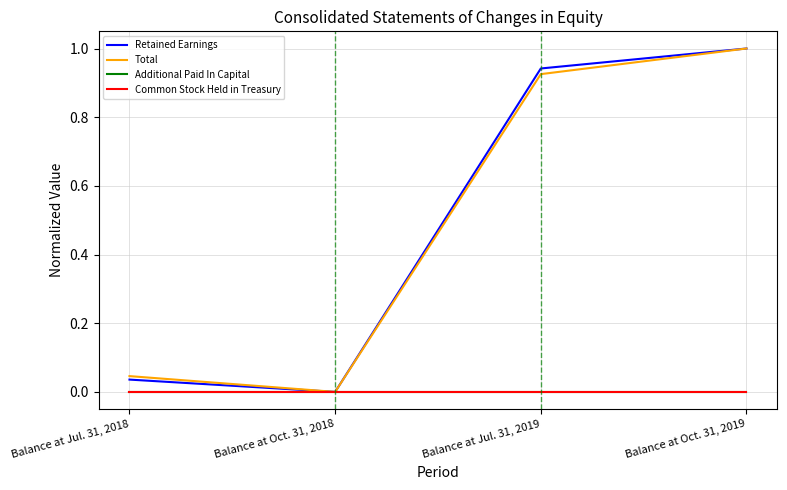

Is the value of Additional Paid In Capital at Balance at Jul. 31, 2018 greater than the value of Common Stock Held in Treasury at Balance at Oct. 31, 2019?

No